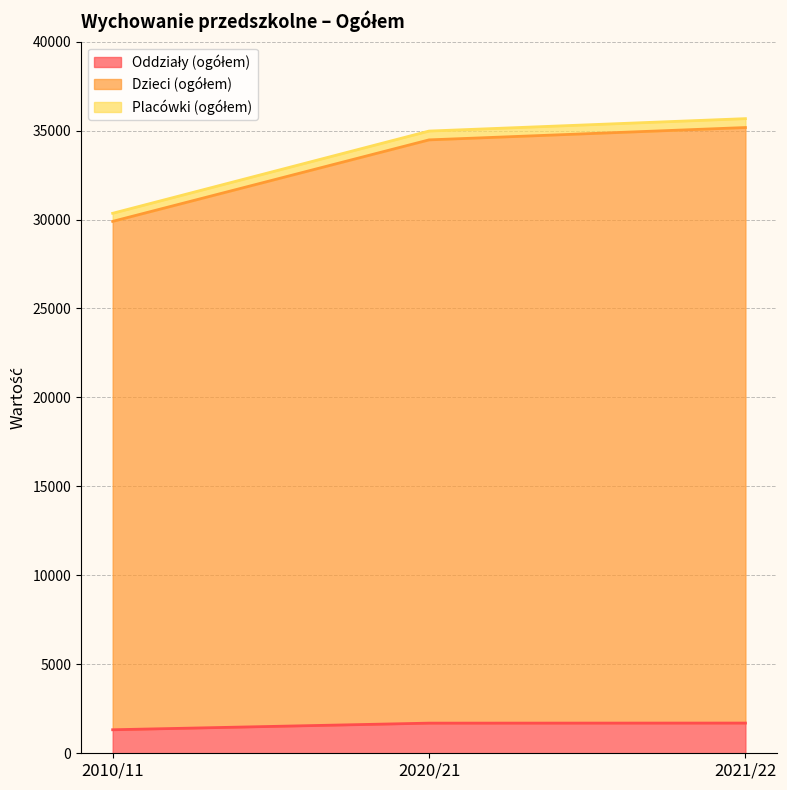

Reading right to left, extract all data points from this chart.

Oddziały (ogółem): 1698	1694	1322
Dzieci (ogółem): 35169	34475	29895
Placówki (ogółem): 35669	34971	30349